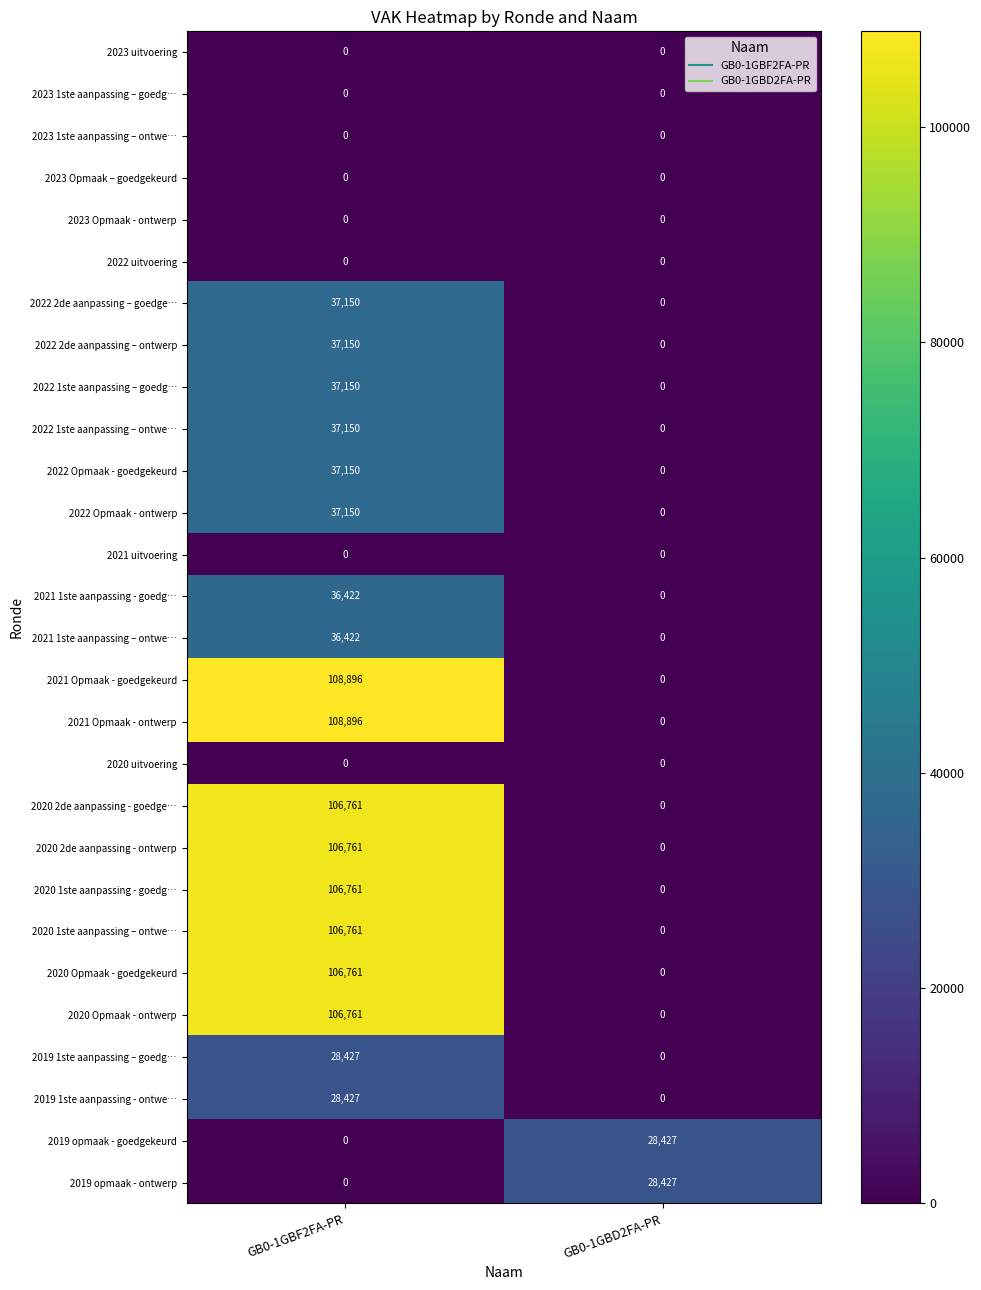

Is it true that 2023 Opmaak - ontwerp equals 0 at GB0-1GBD2FA-PR?

True